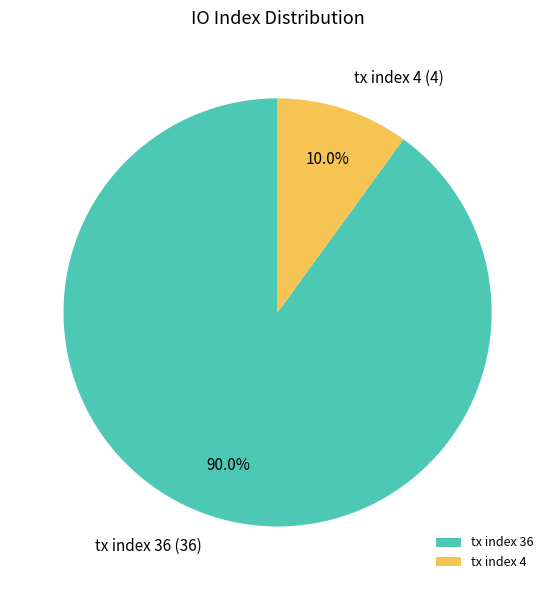

To the nearest percent, what is the difference between the largest and smallest slice percentages?

80%